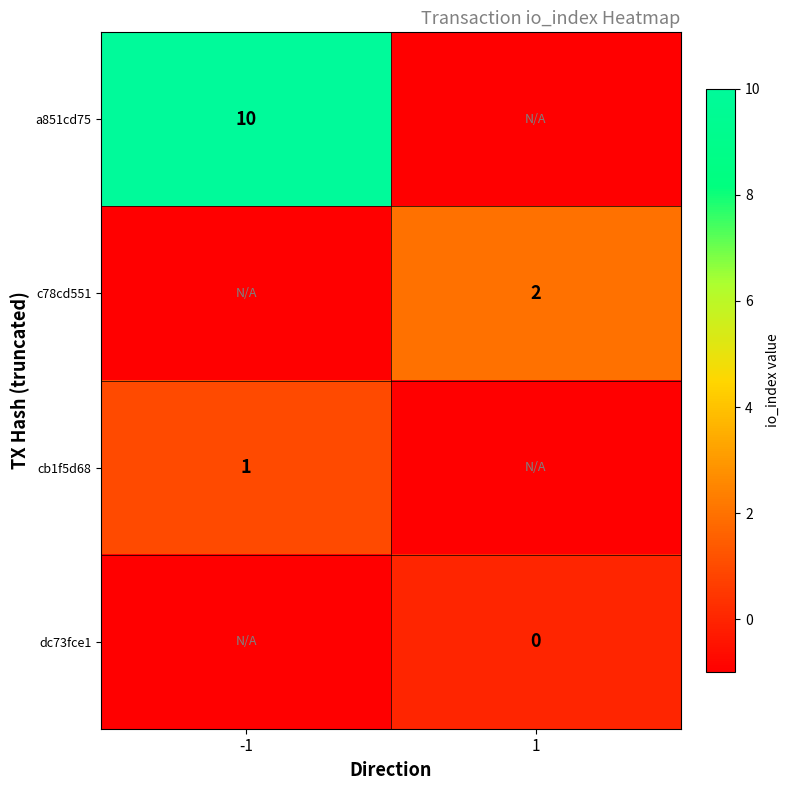

What is the spread (max minus min) of values at 1?

3